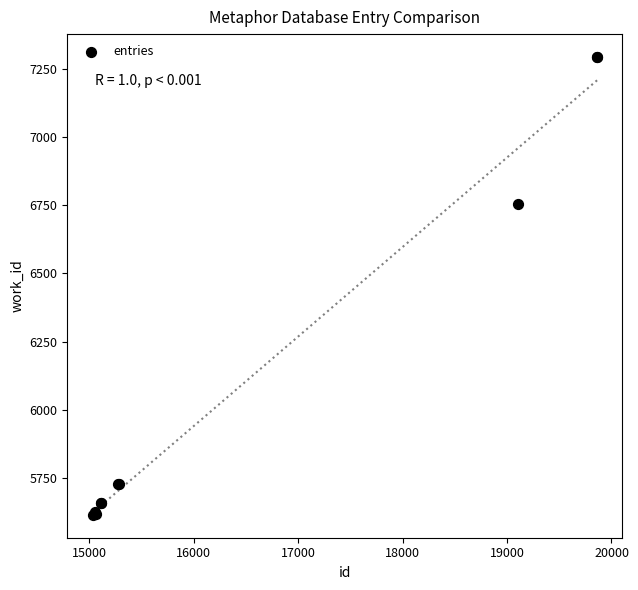

What Y value in the scatter plot is closest to 6454?

6753